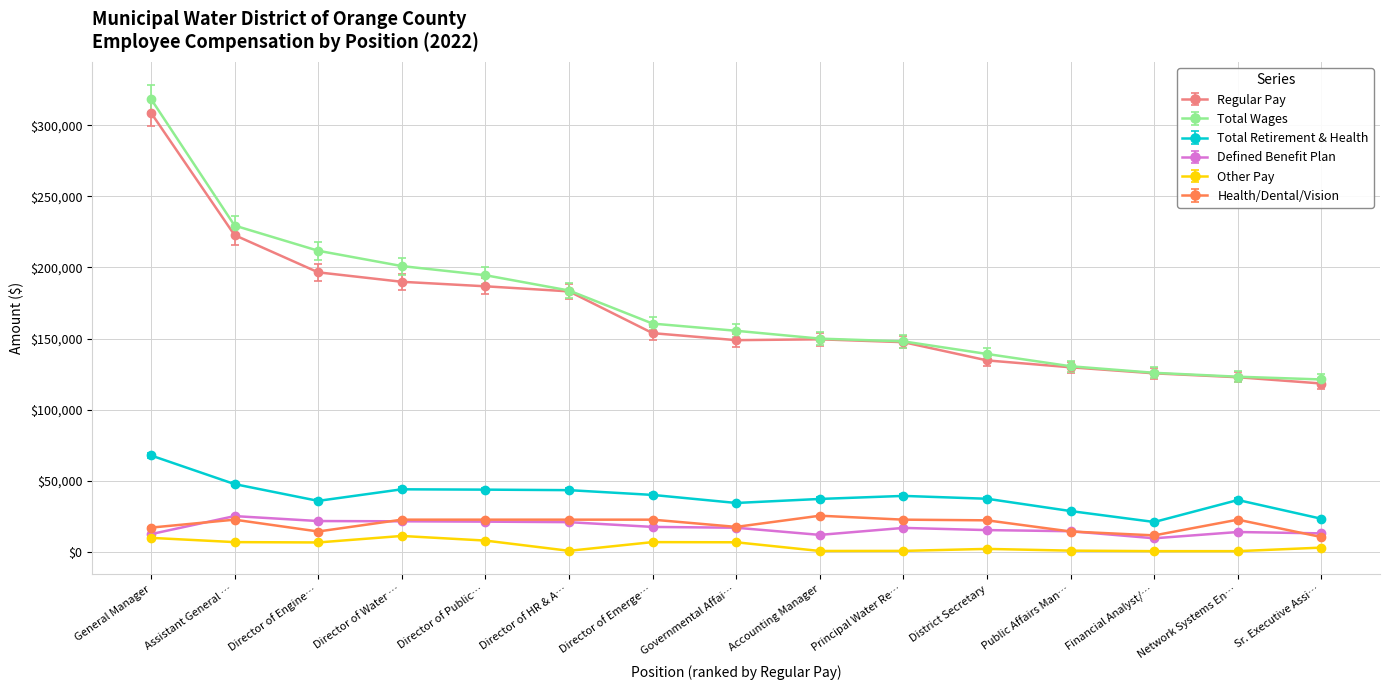

Which series has the widest spread of values?

Total Wages